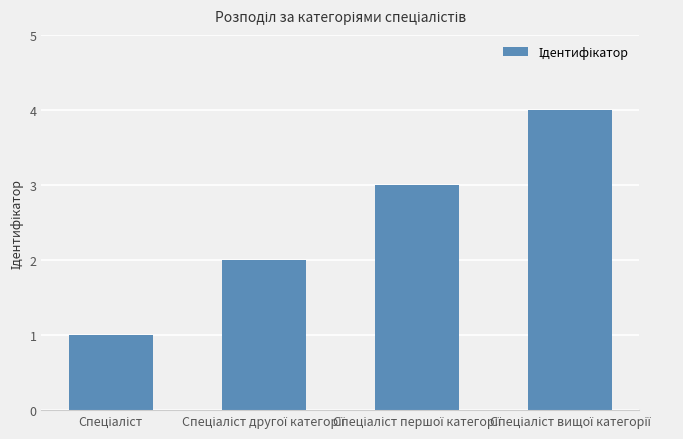

What is the maximum value shown in the chart?

4